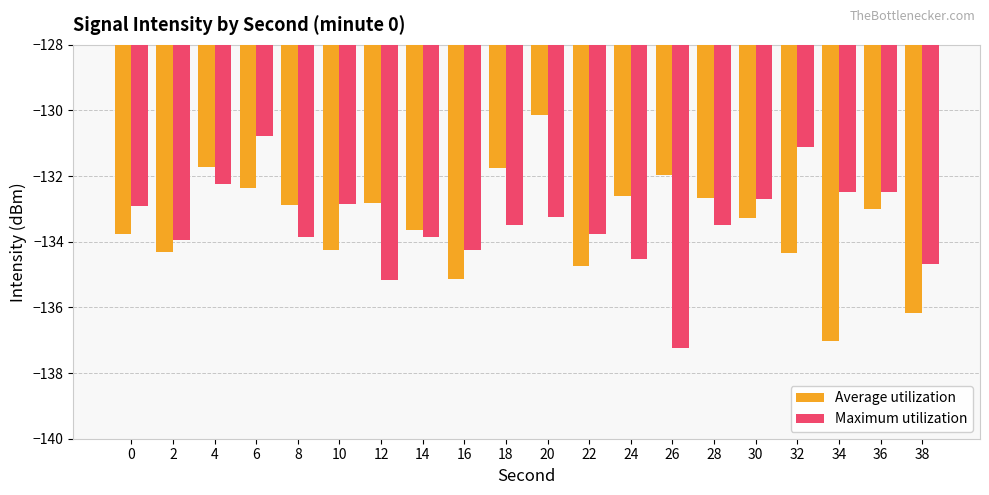

At 38, list the series in order from smallest to largest.

Average utilization, Maximum utilization